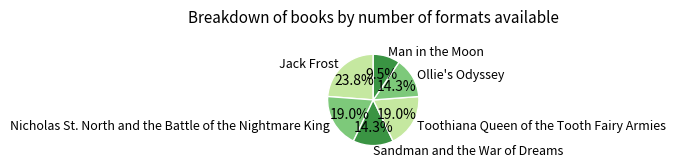

What is the ratio of the value at Man in the Moon to the value at Jack Frost?

0.4